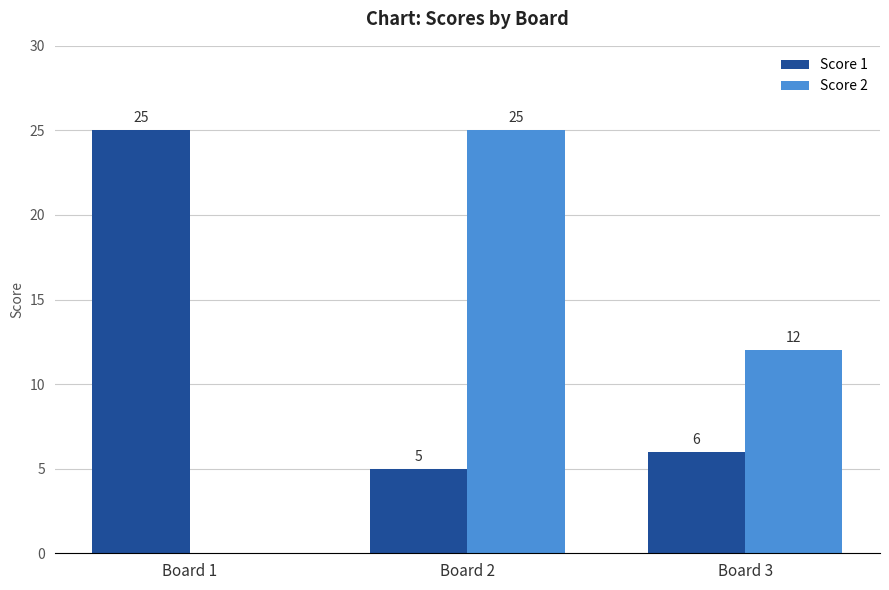

True or false: Score 1 has a value of 12 at Board 1.

False